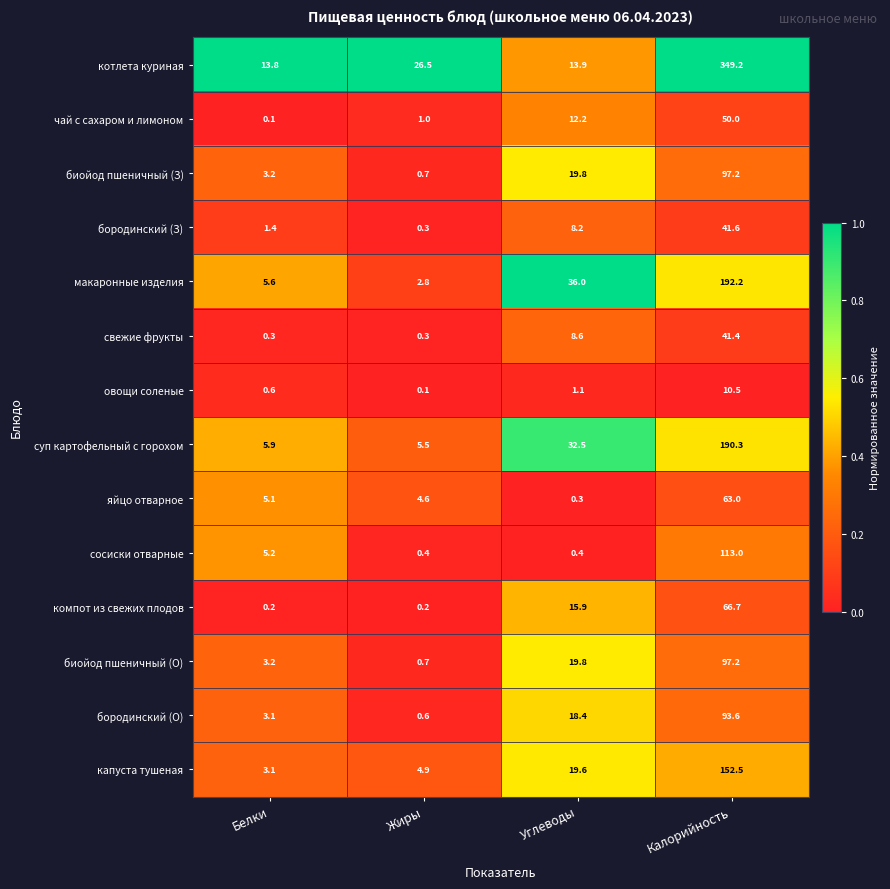

Is the value of биойод пшеничный (З) at Белки greater than the value of макаронные изделия at Калорийность?

No